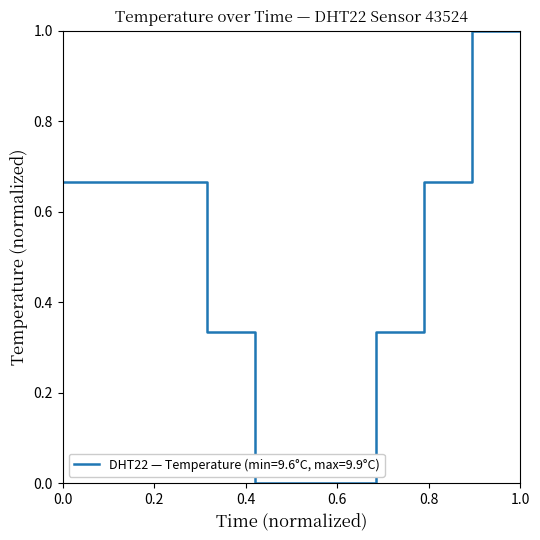

What is the greatest value displayed?

1.0